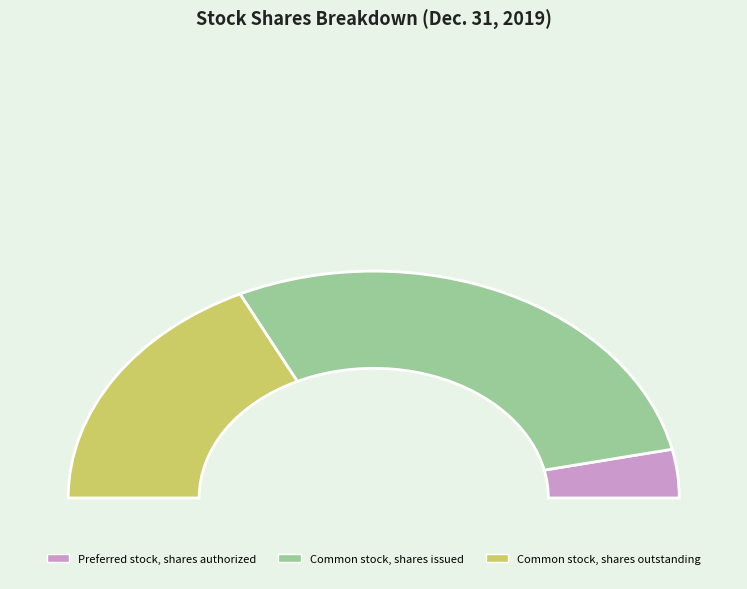

What percentage do Preferred stock, shares authorized and Common stock, shares issued together represent?

64.4%